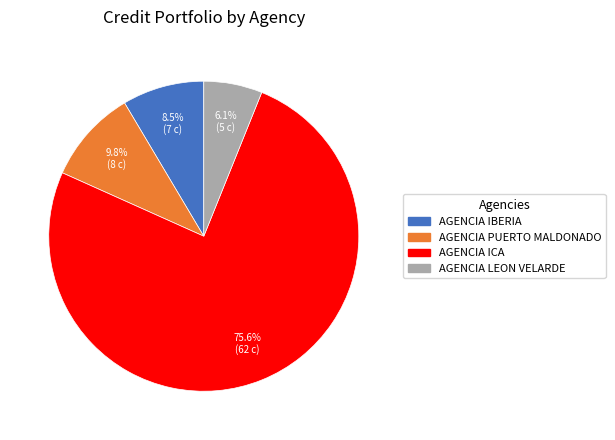

What is the largest slice in the pie chart?

AGENCIA ICA